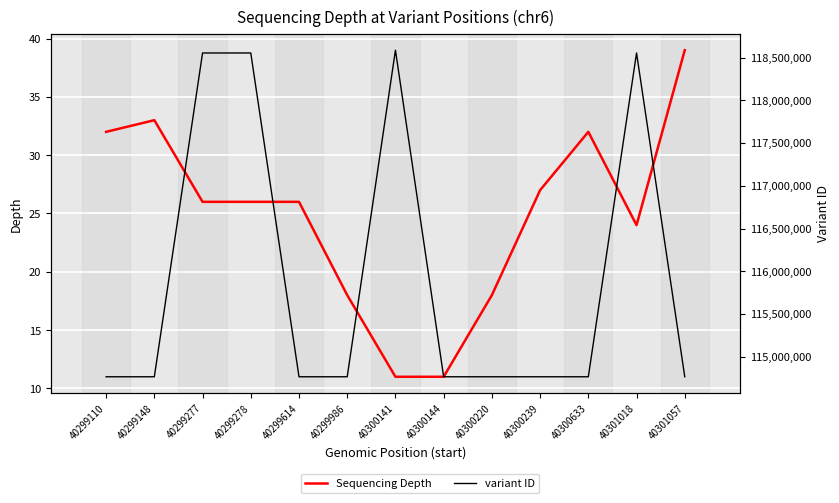

What is the total value across all series at 40301018?

118553036